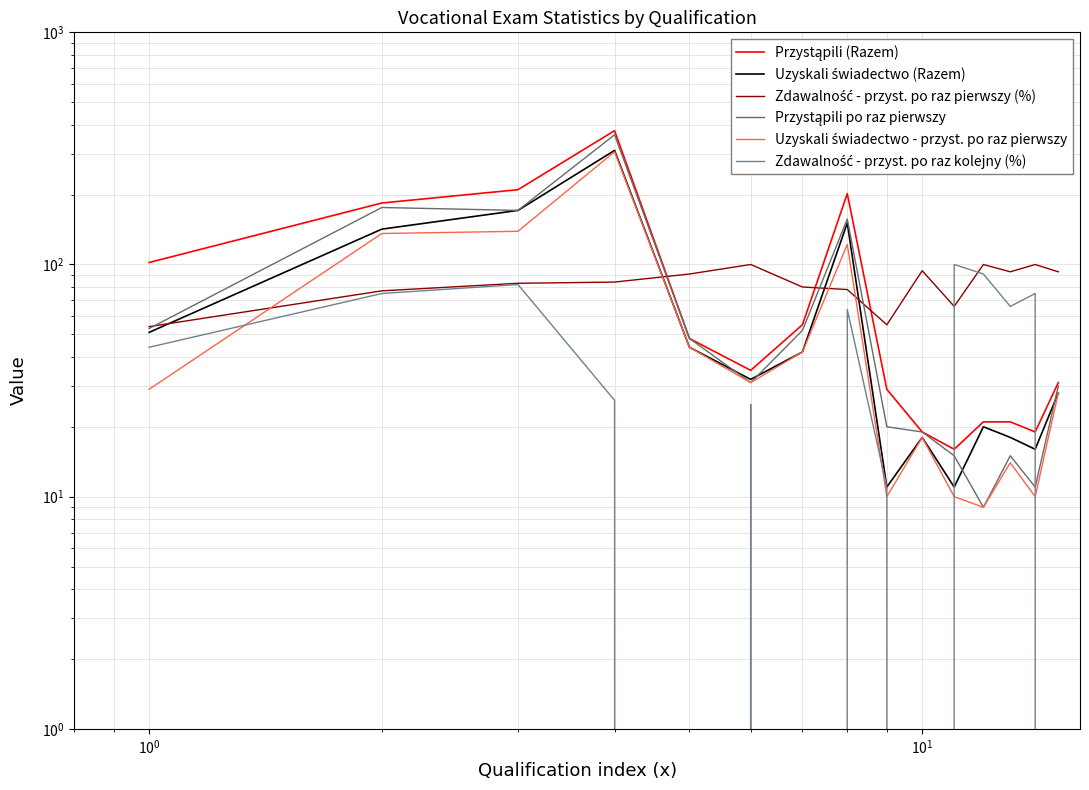

Reading left to right, transcribe all the data shown in this chart.

Przystąpili (Razem): 102	184	210	377	48	35	55	202	29	19	16	21	21	19	31
Uzyskali świadectwo (Razem): 51	142	171	310	44	32	42	151	11	18	11	20	18	16	28
Zdawalność - przyst. po raz pierwszy (%): 54	77	83	84	91	100	80	78	55	94	66	100	93	100	93
Przystąpili po raz pierwszy: 53	176	171	362	48	31	52	157	20	19	15	9	15	11	30
Uzyskali świadectwo - przyst. po raz pierwszy: 29	136	139	306	44	31	42	122	10	18	10	9	14	10	28
Zdawalność - przyst. po raz kolejny (%): 44	75	82	26	0	25	0	64	11	0	100	91	66	75	0